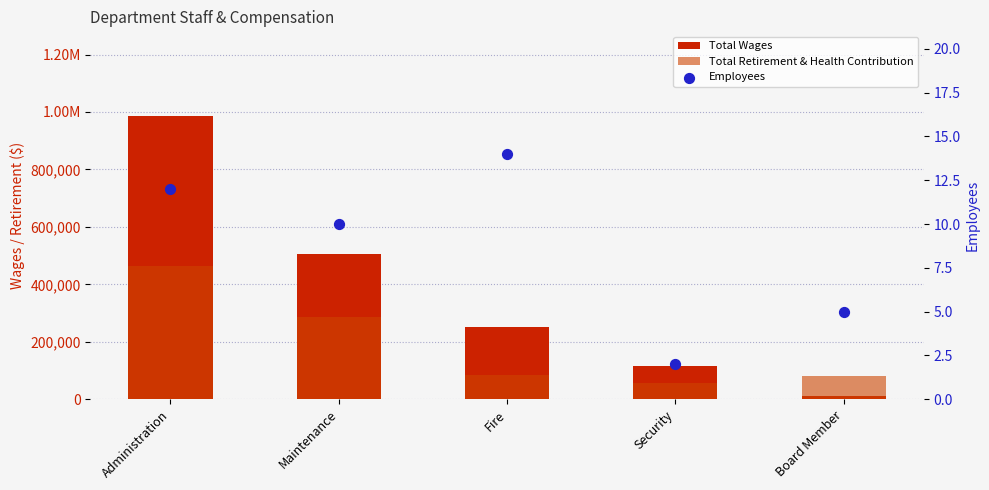

Which series has the largest total across all categories?

Total Wages